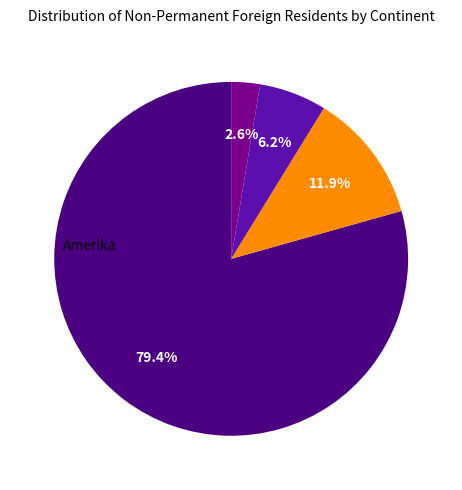

Is there a majority slice in this chart?

Yes